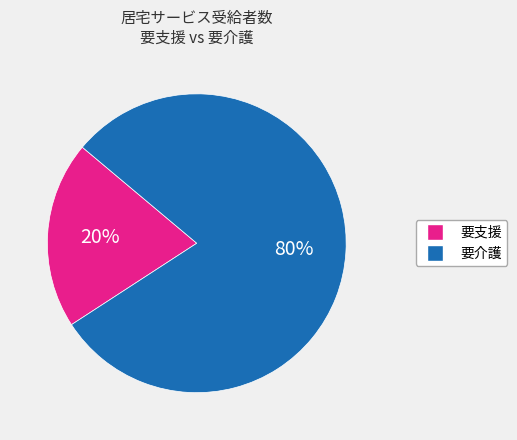

To the nearest percent, what is the average slice percentage?

50%